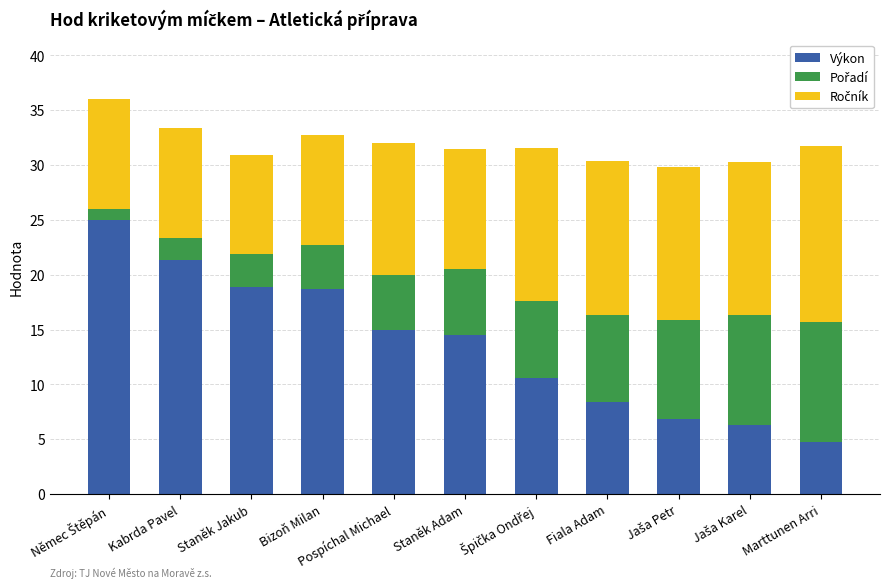

What is the maximum value for Výkon?

25.0